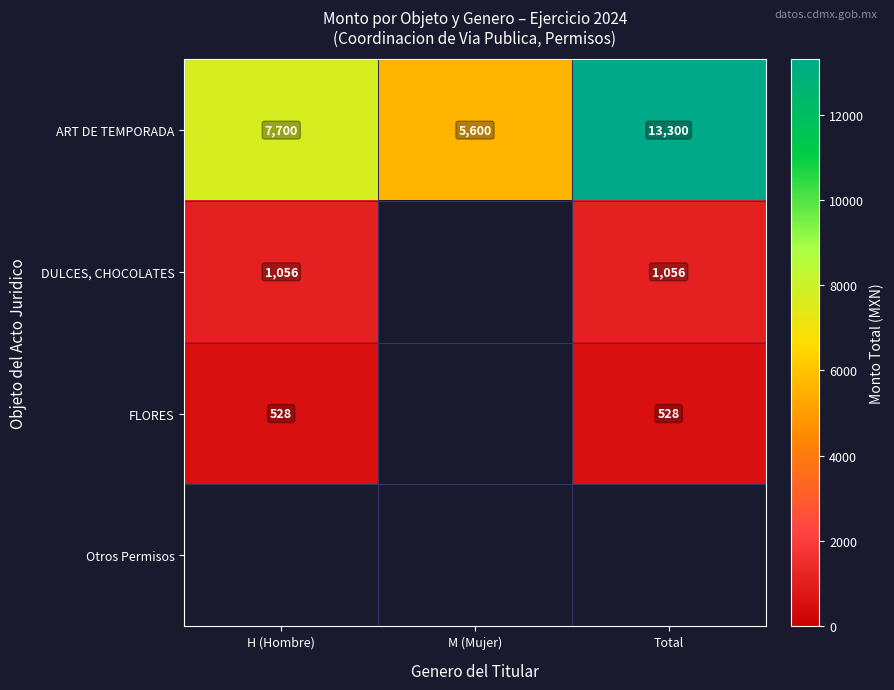

How many categories are shown in the chart?

3